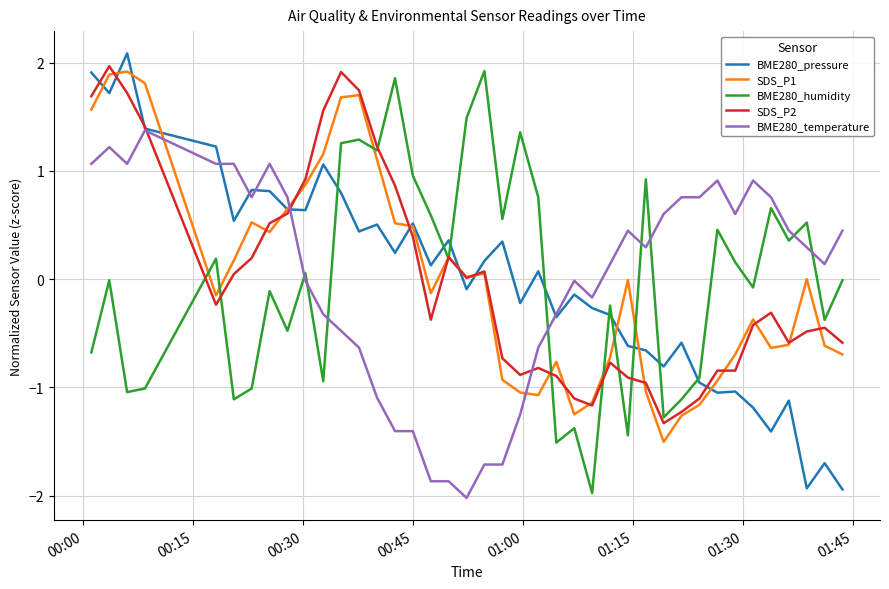

How many categories are shown in the chart?

40